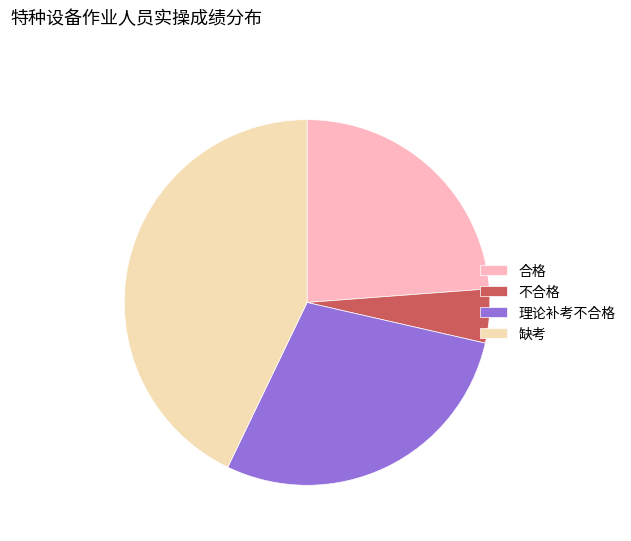

Do 缺考 and 合格 together represent more than half of the pie?

Yes